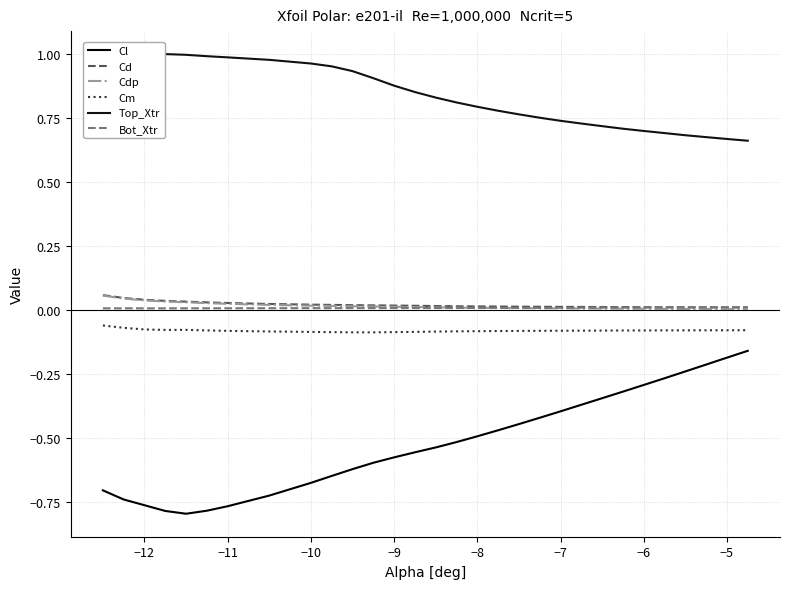

True or false: Cl and Cdp intersect in this chart.

False